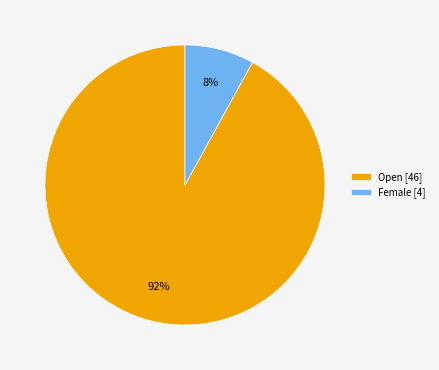

Do Female [4] and Open [46] together represent more than half of the pie?

Yes